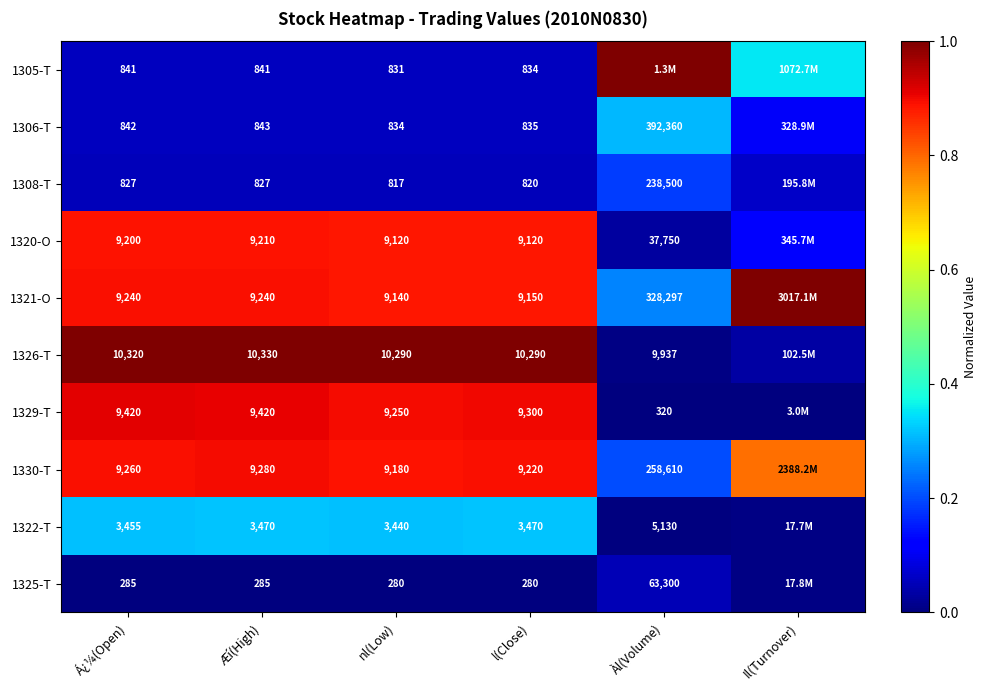

Is the value of 1305-T at Æí(High) greater than the value of 1320-O at Àl(Volume)?

No